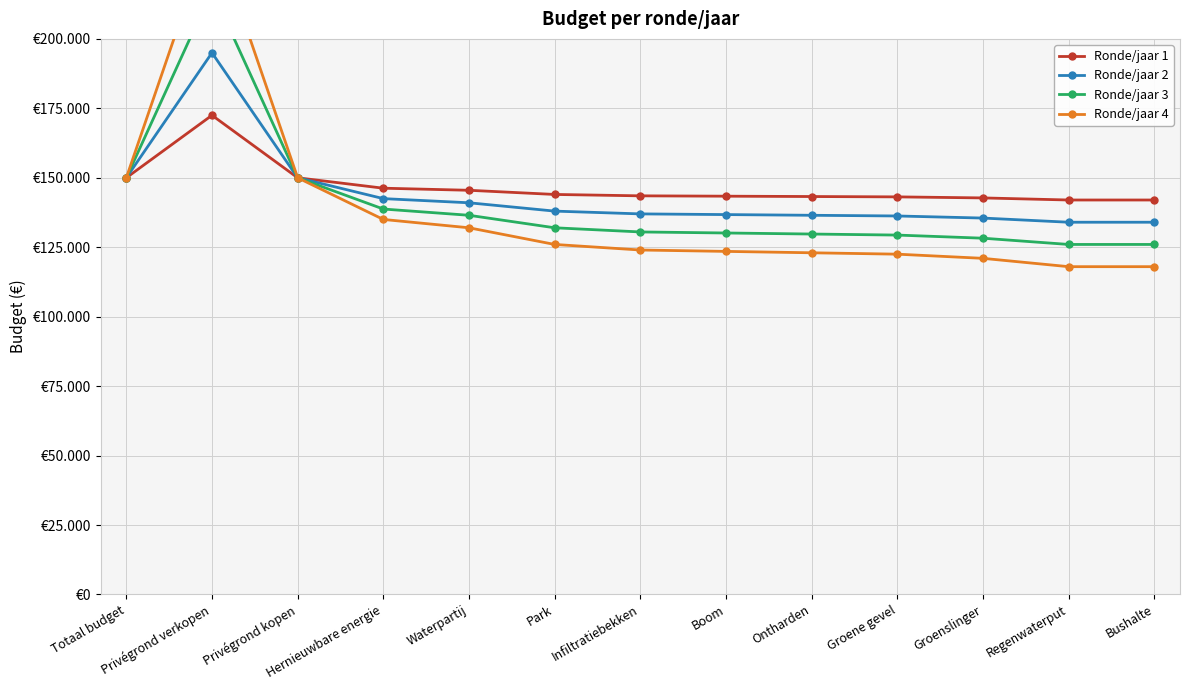

How many data points in Ronde/jaar 1 are less than 143500?

6